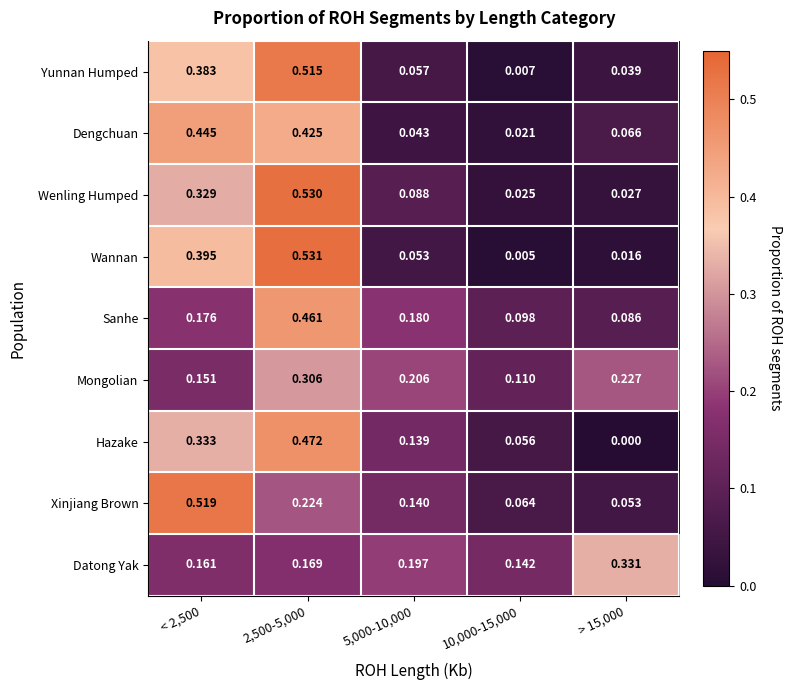

Is the value of Mongolian at 10,000-15,000 greater than the value of Datong Yak at < 2,500?

No